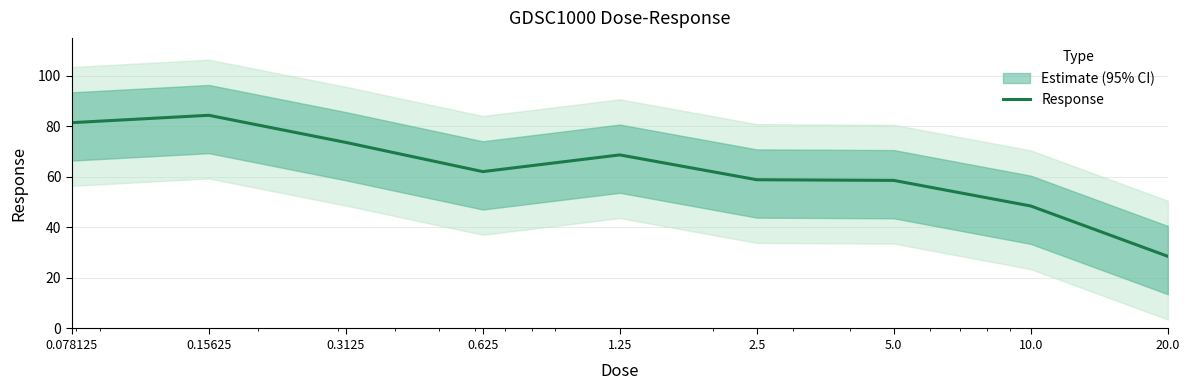

Which category has the lowest value across all series?

20.0